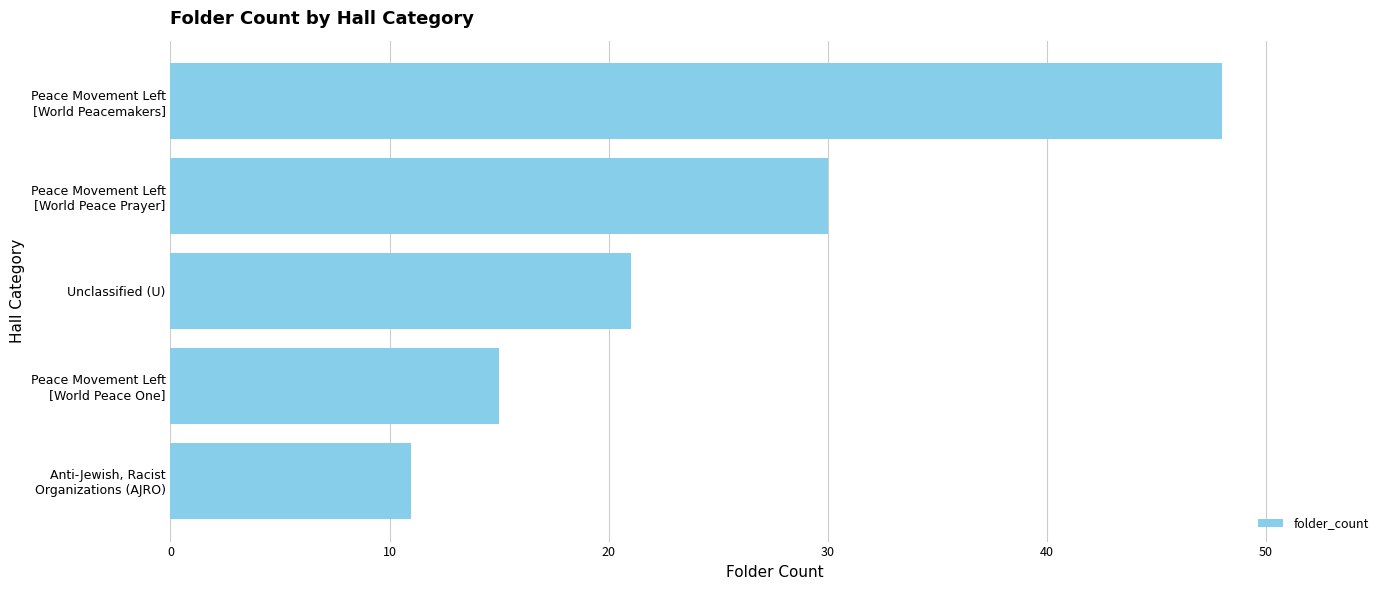

Are the bars grouped side by side (vs. stacked)?

No